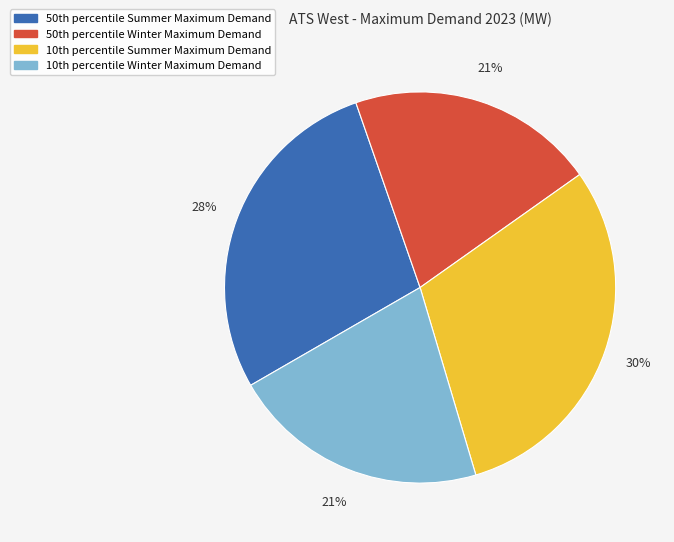

How many segments does this pie chart have?

4